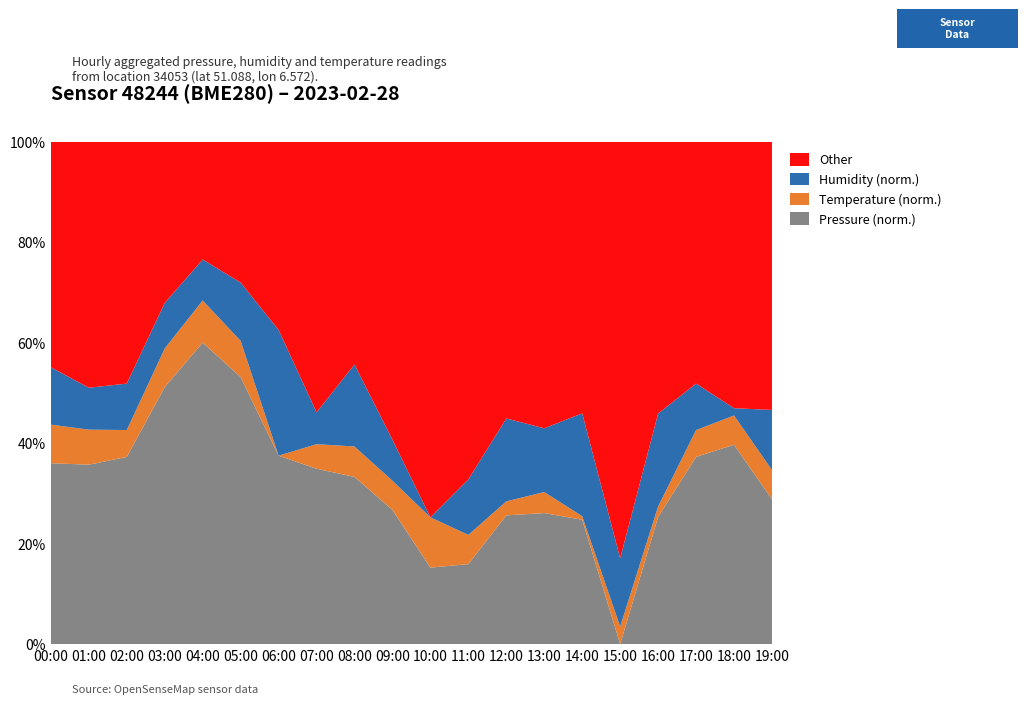

What is the total value across all series at 07:00?

100.0